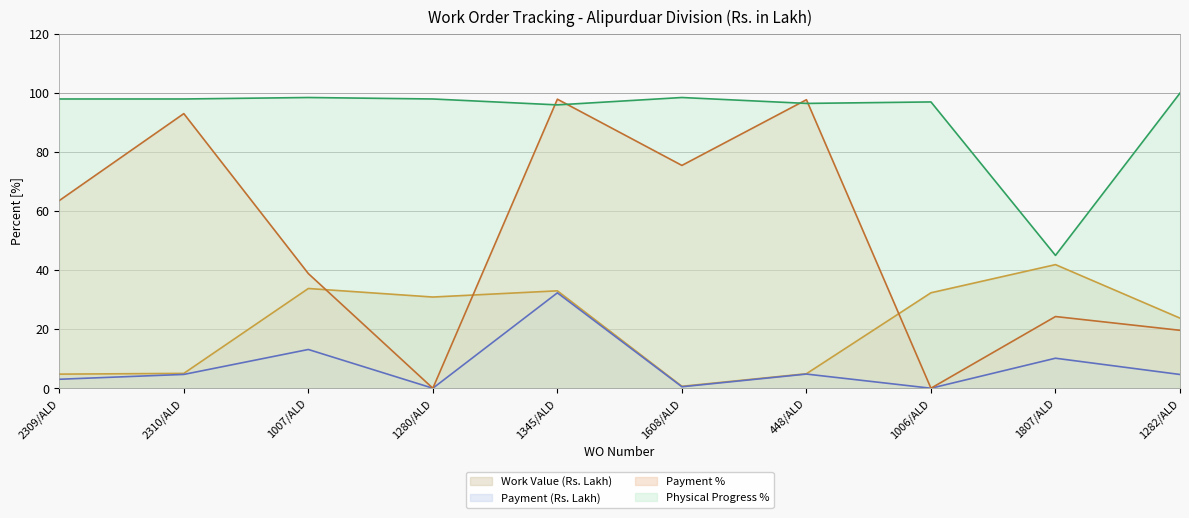

List the series in order of their peak value, lowest first.

Payment (Rs. Lakh), Work Value (Rs. Lakh), Payment %, Physical Progress %